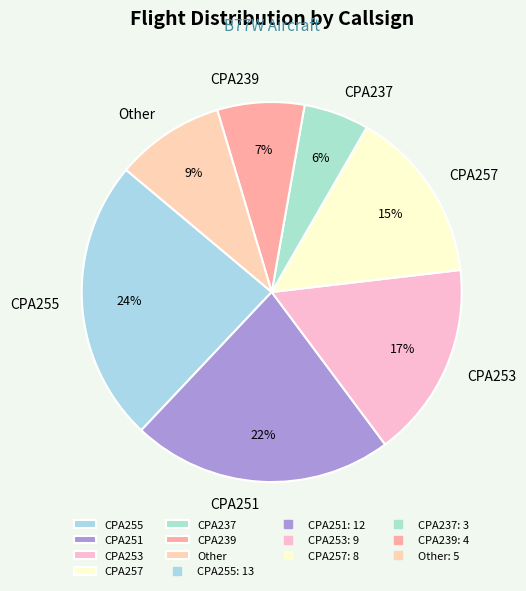

Count the number of slices in the pie.

7